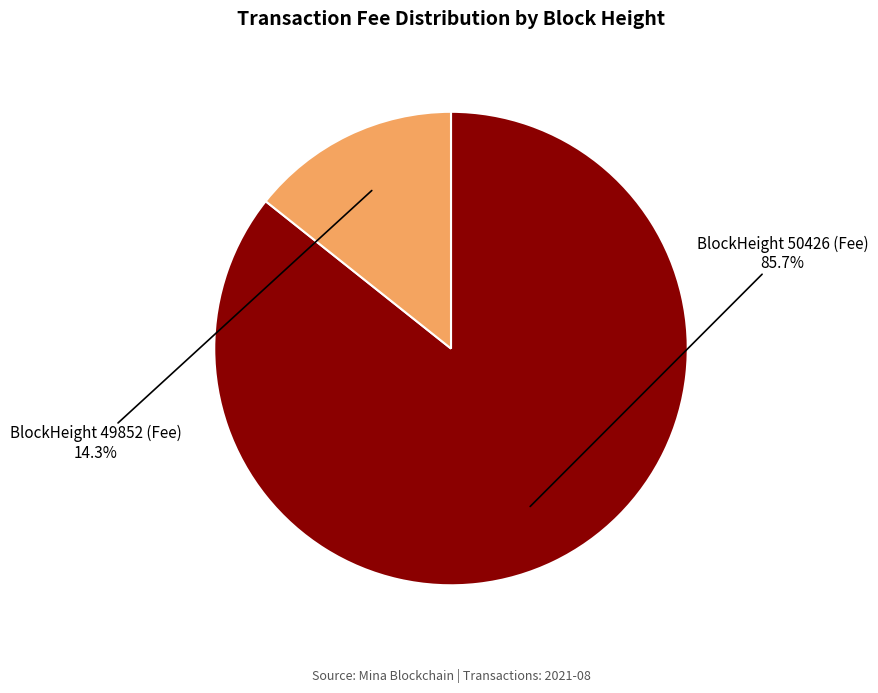

Is there any slice that represents more than half of the pie?

Yes